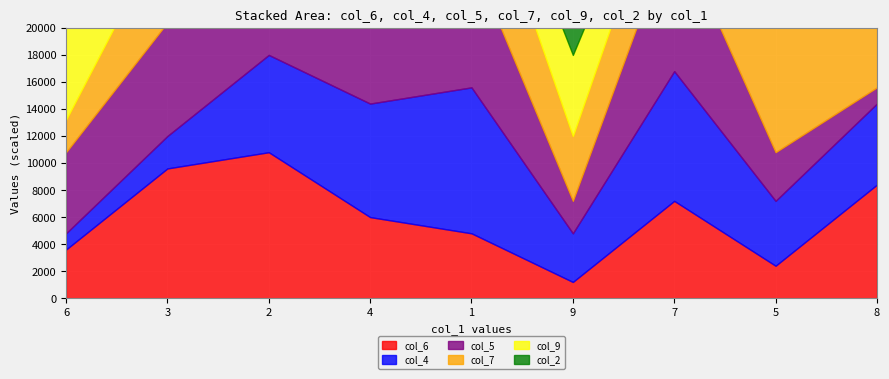

At how many categories does at least one series exceed 2?

9